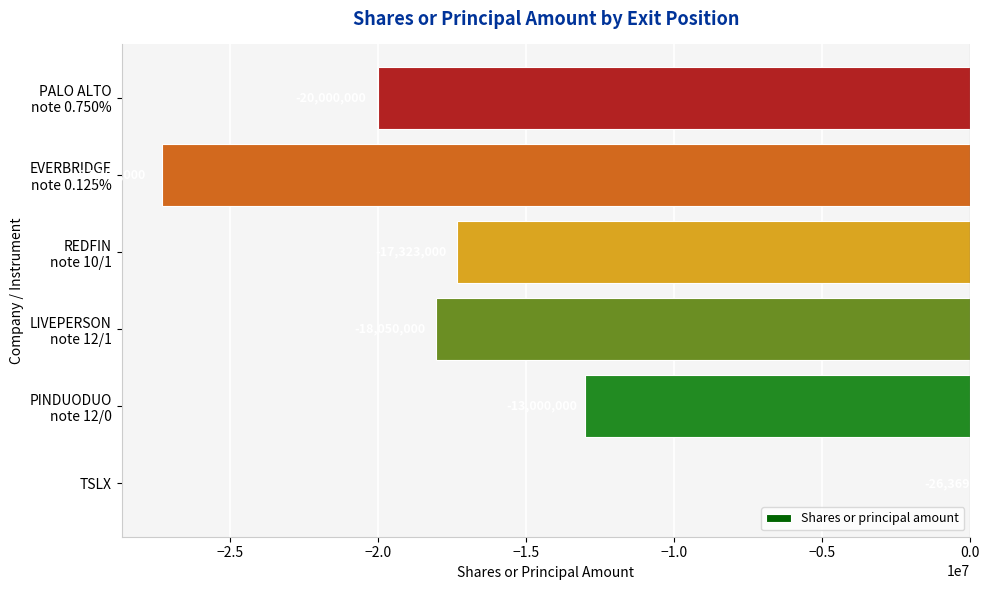

How many categories are shown in the chart?

6